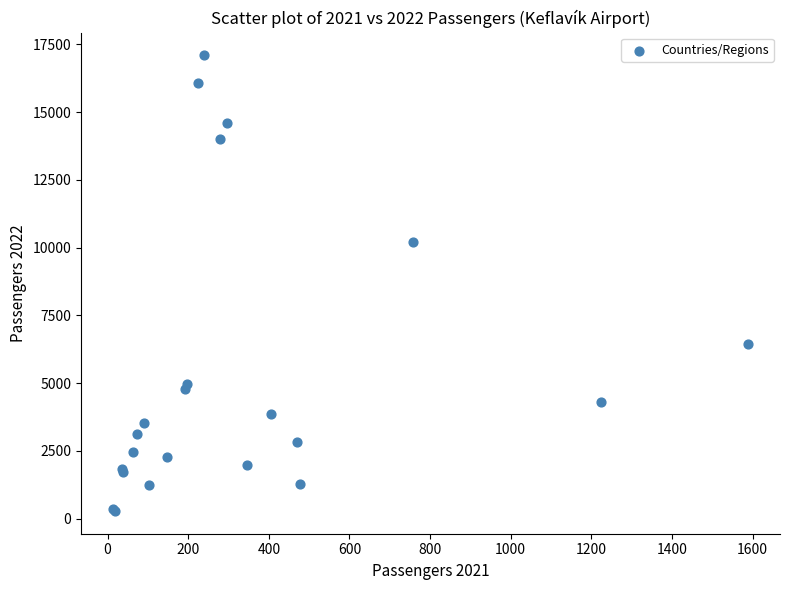

What Y value in the scatter plot is closest to 8686?

10194